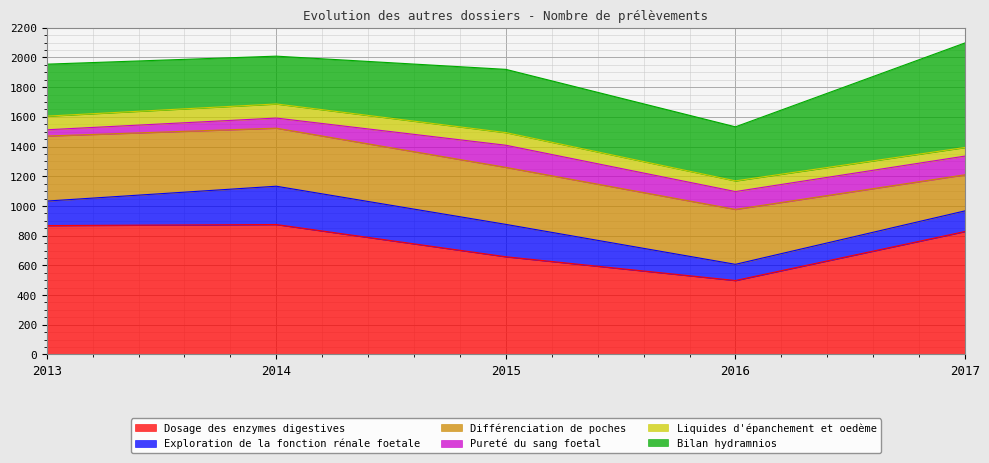

True or false: Différenciation de poches and Pureté du sang foetal cross at least once.

False